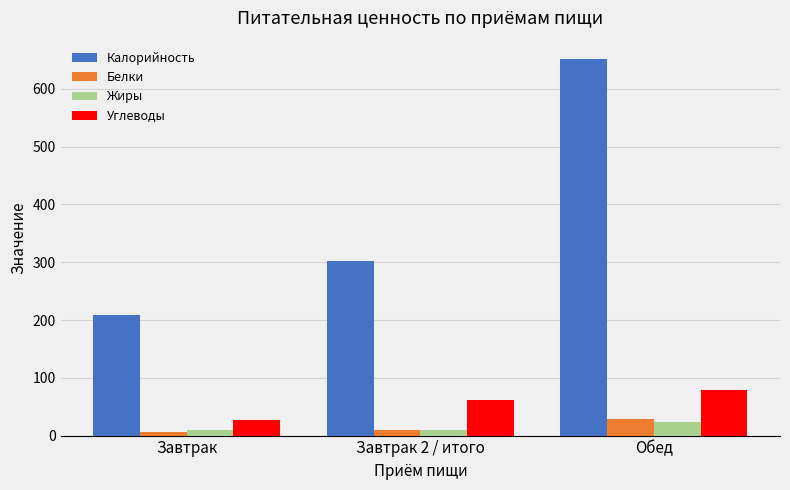

What is the sum of all Углеводы values?

167.6